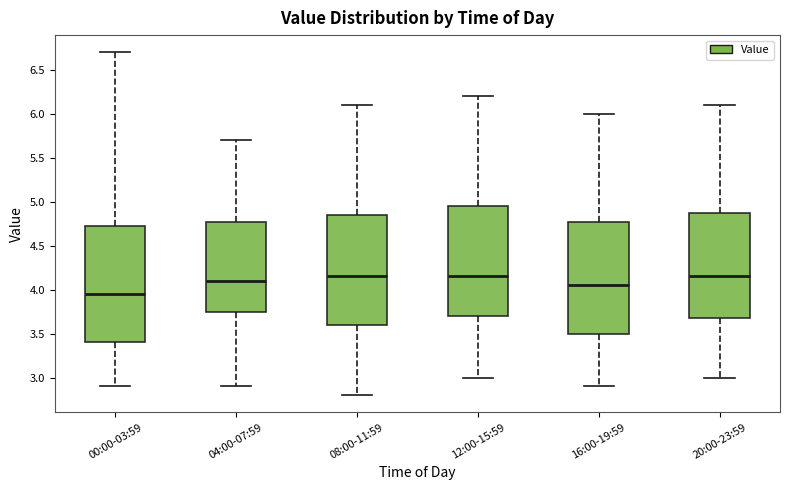

Reading left to right, read every box against the y-axis: the position of its median line, the range the box covers, and the ends of its whiskers. The values are not printed on the chart, so give them approximately, as read against the axis.

00:00-03:59: median 3.95, box 3.40 to 4.75, whiskers 2.90 to 6.70
04:00-07:59: median 4.10, box 3.75 to 4.80, whiskers 2.90 to 5.70
08:00-11:59: median 4.15, box 3.60 to 4.85, whiskers 2.80 to 6.10
12:00-15:59: median 4.15, box 3.70 to 4.95, whiskers 3.00 to 6.20
16:00-19:59: median 4.05, box 3.50 to 4.80, whiskers 2.90 to 6.00
20:00-23:59: median 4.15, box 3.70 to 4.90, whiskers 3.00 to 6.10